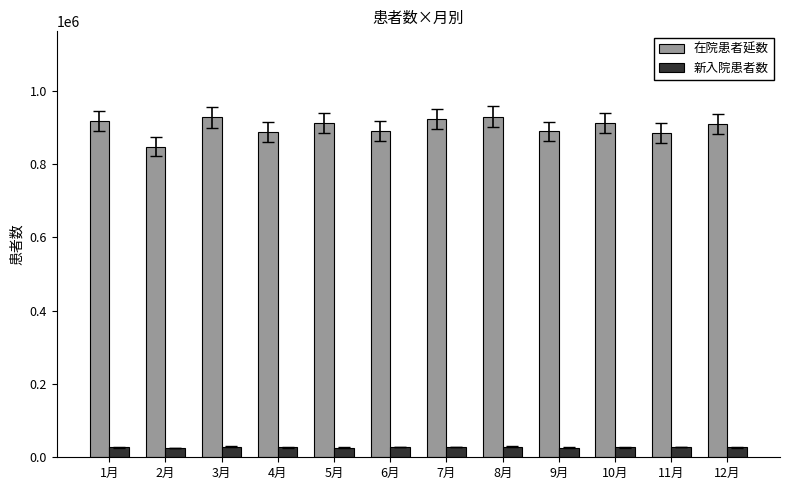

How many series are shown in this chart?

2